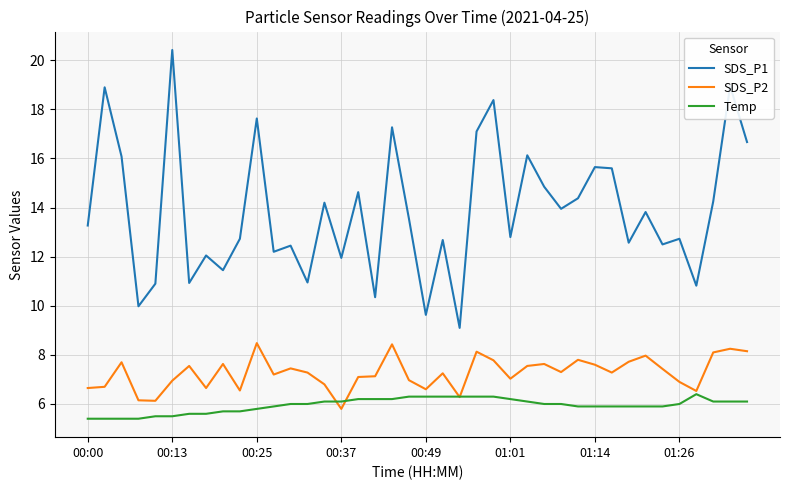

What are all the series names shown in the legend?

SDS_P1, SDS_P2, Temp